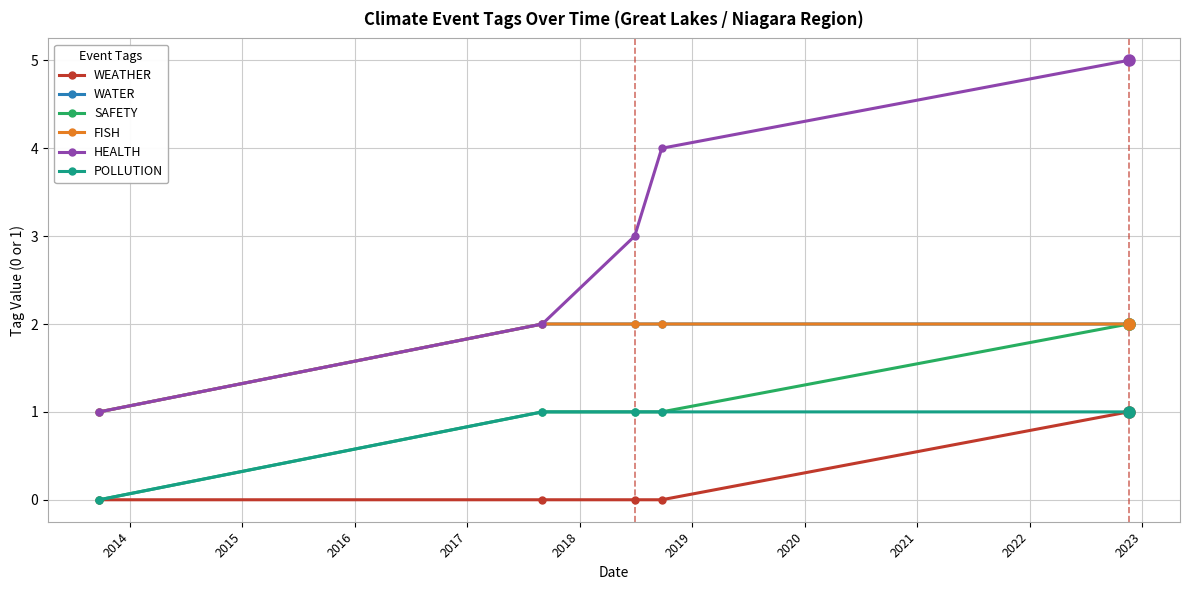

What is the average value of the FISH series?

2